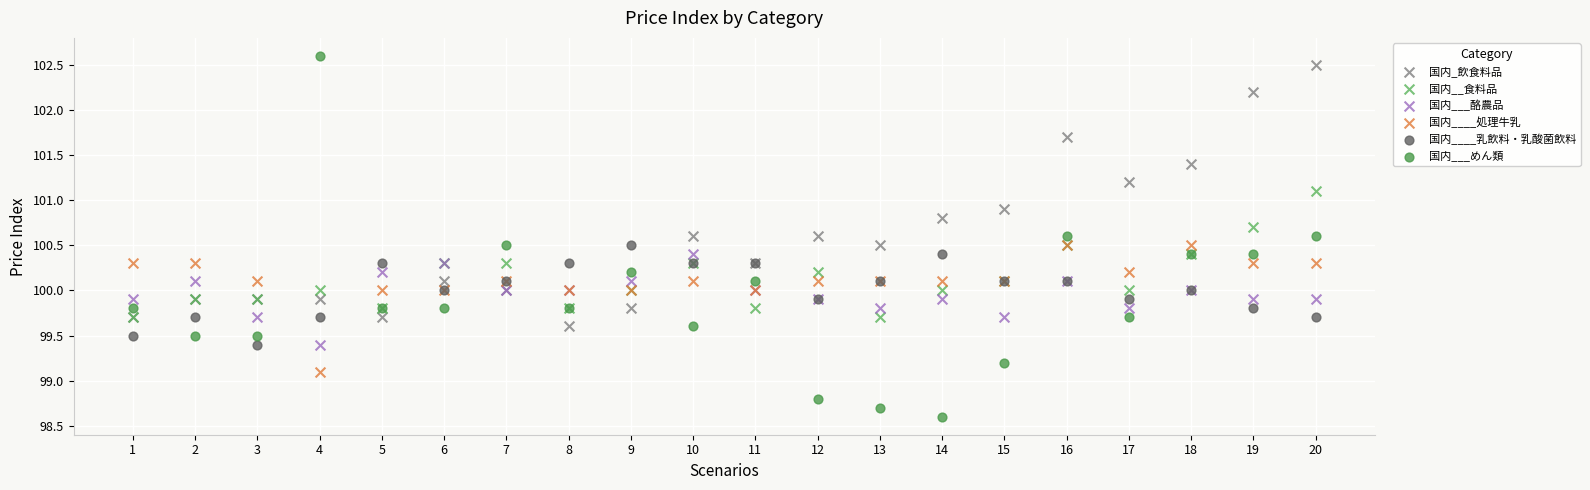

Which series has the largest Y range (max minus min)?

国内___めん類